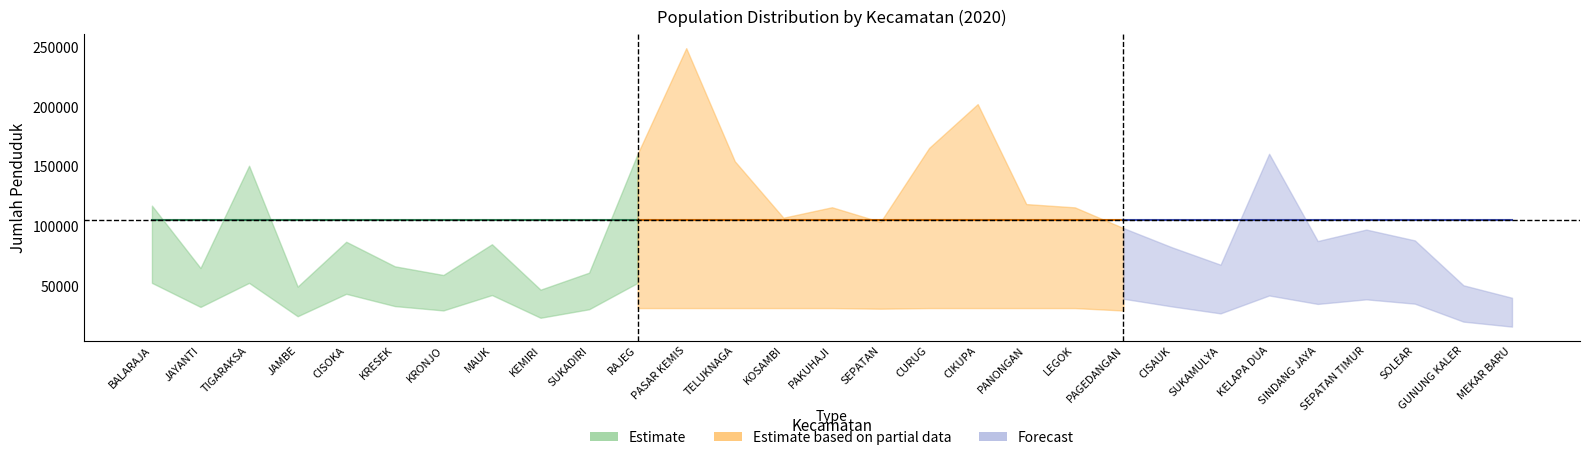

What is the average value?

105434